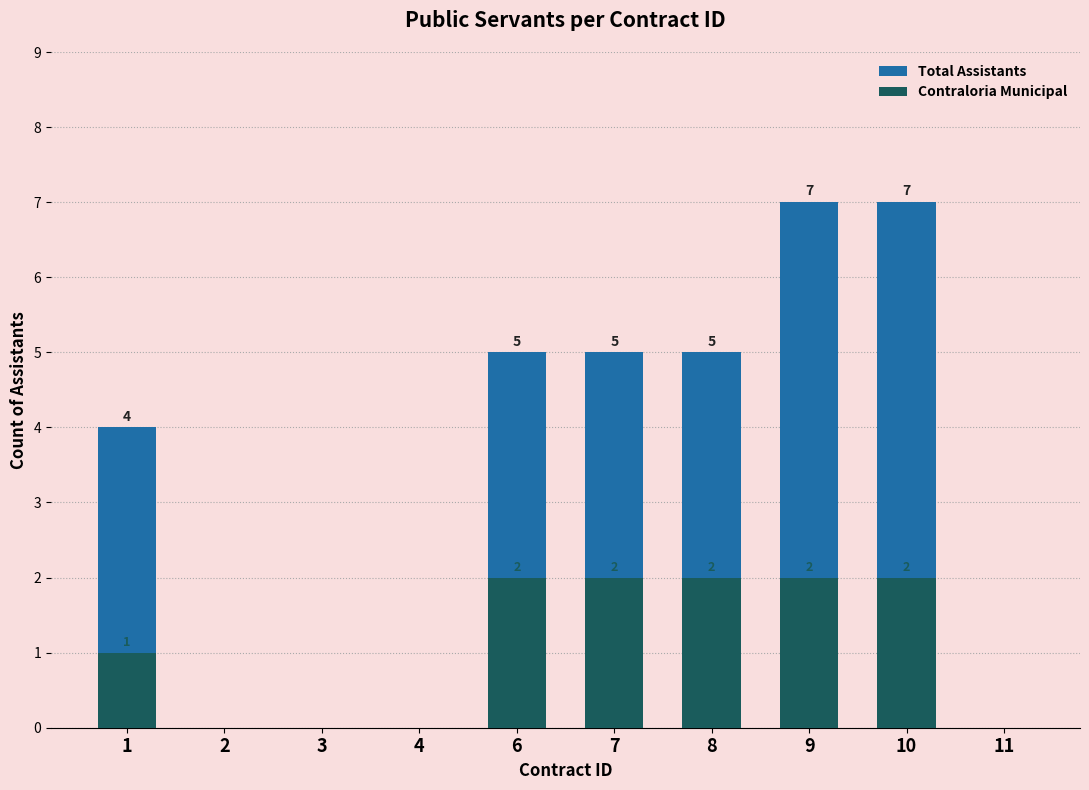

How many bars are there in each group?

2